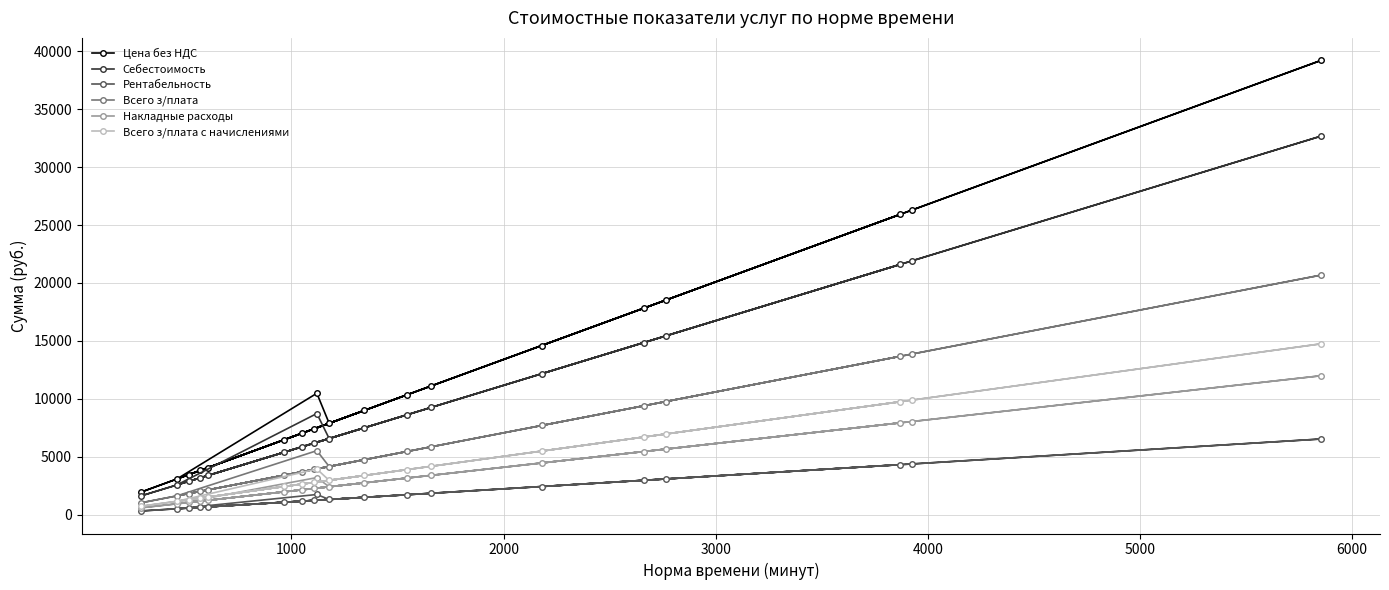

How many lines are shown in the chart?

6